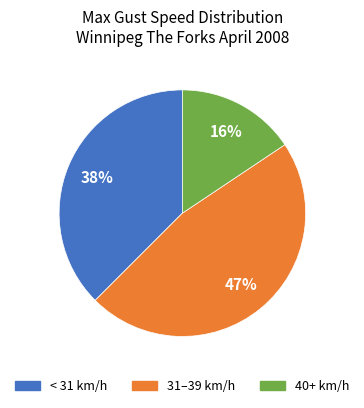

To the nearest percent, what is the difference between the largest and smallest slice percentages?

31%